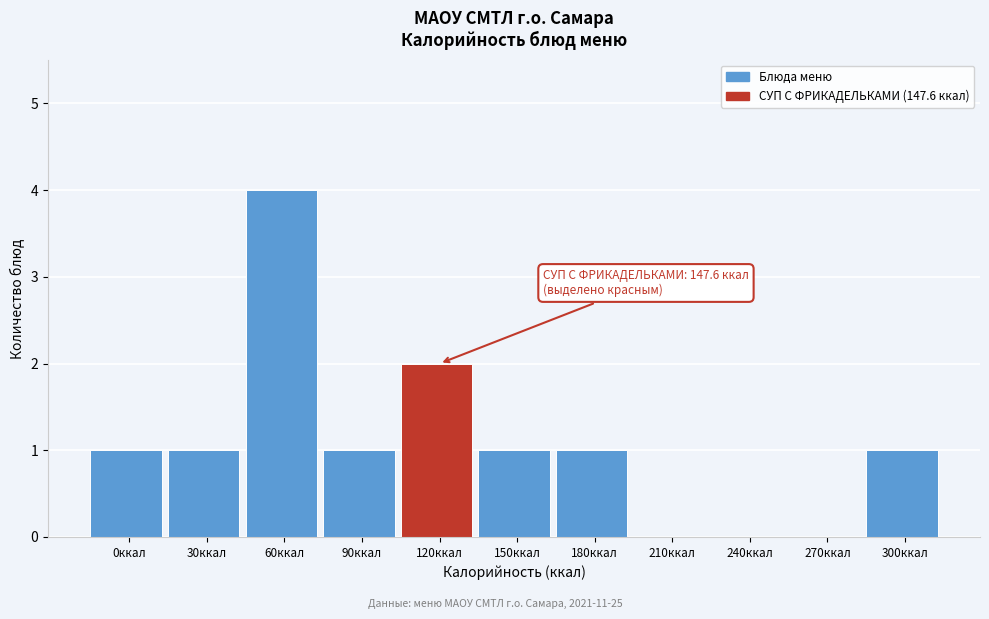

Reading right to left, list all the values displayed in this chart.

300ккал=1	270ккал=0	240ккал=0	210ккал=0	180ккал=1	150ккал=1	120ккал=2	90ккал=1	60ккал=4	30ккал=1	0ккал=1